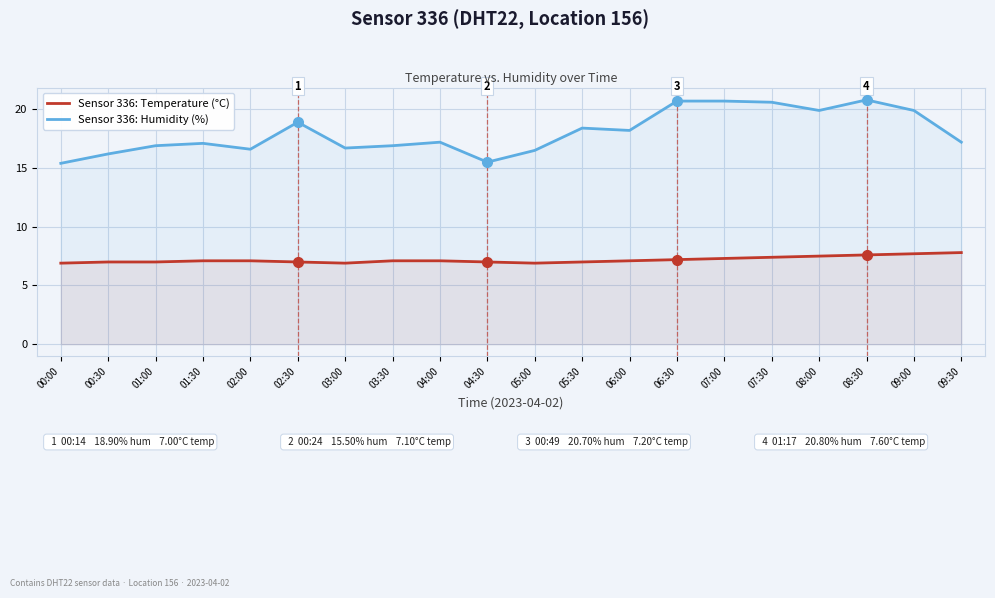

What are all the series names shown in the legend?

Sensor 336: Temperature (°C), Sensor 336: Humidity (%)